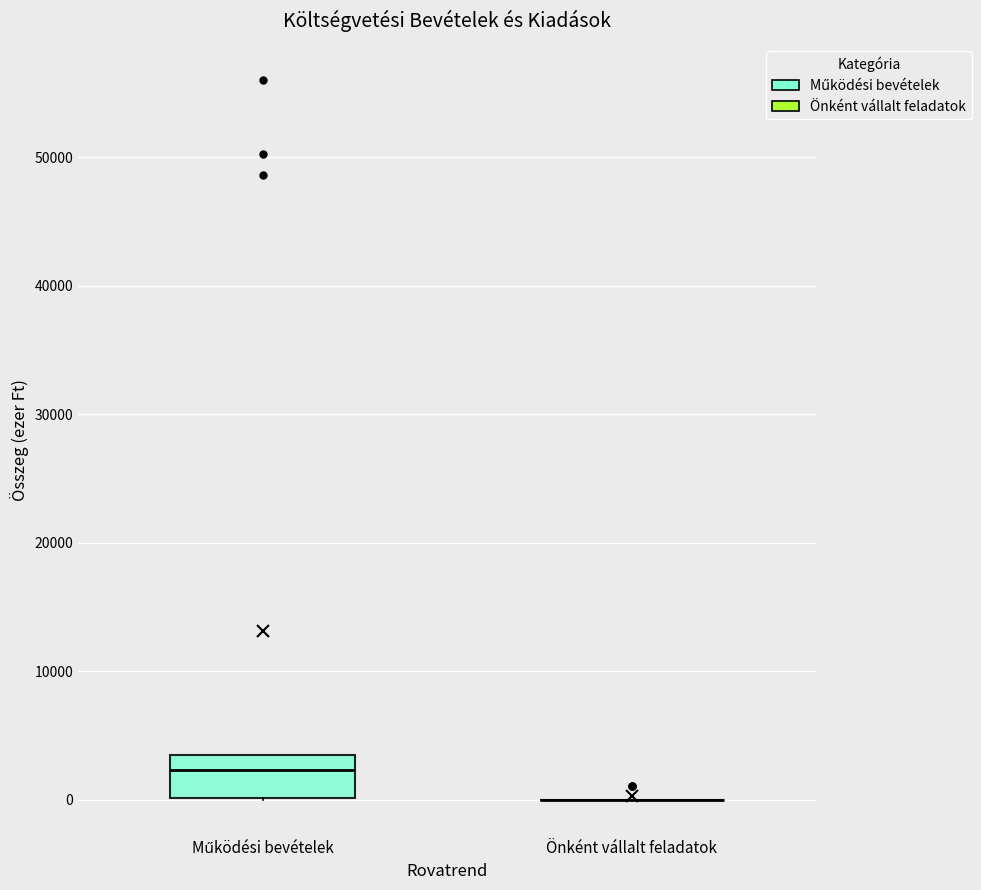

Reading left to right, read every box against the y-axis: the position of its median line, the range the box covers, and the ends of its whiskers. The values are not printed on the chart, so give them approximately, as read against the axis.

Működési bevételek: median 2000, box 0 to 3000, whiskers 0 to 3000
Önként vállalt feladatok: box collapsed to a line at 0, whiskers 0 to 0